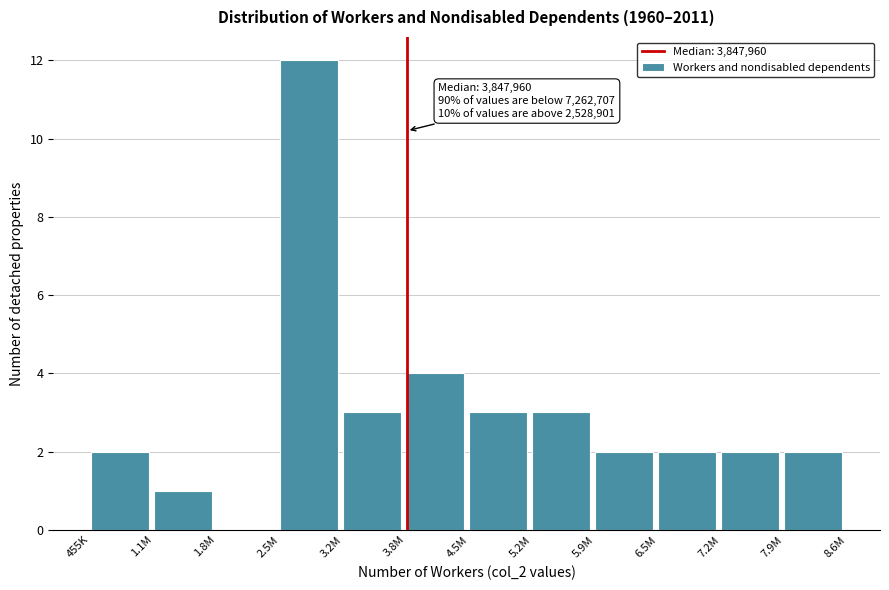

Reading left to right, list all the values displayed in this chart.

455K=2	1.1M=1	1.8M=0	2.5M=12	3.2M=3	3.8M=4	4.5M=3	5.2M=3	5.9M=2	6.5M=2	7.2M=2	7.9M=2